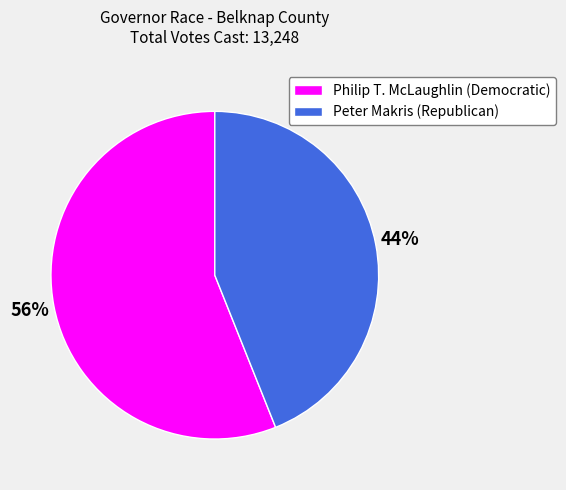

Is there any slice that represents more than half of the pie?

Yes